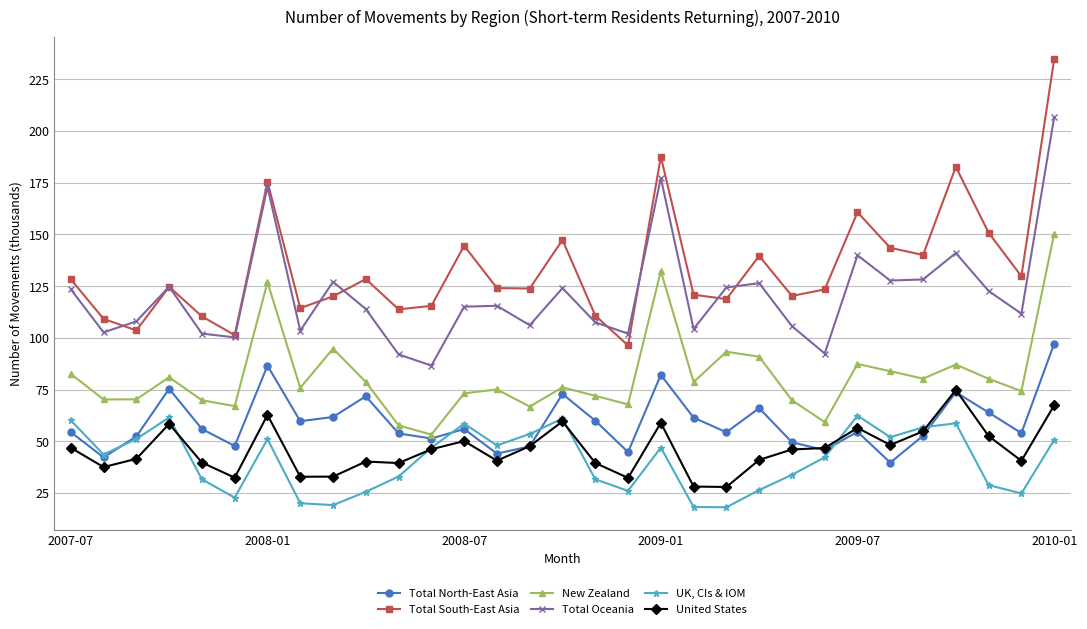

True or false: Total Oceania and UK, CIs & IOM cross at least once.

False